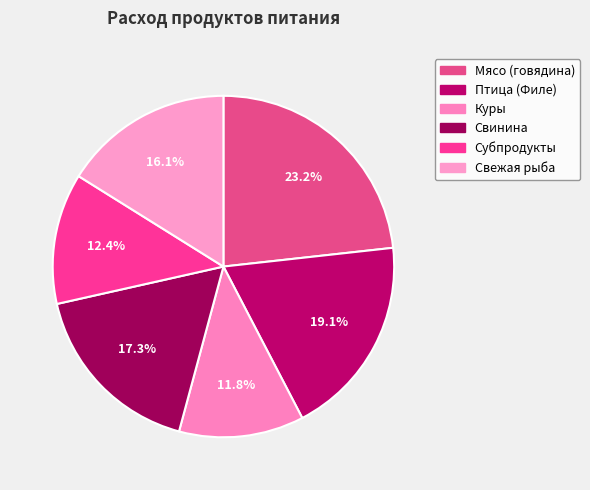

To the nearest percent, what portion does Куры represent?

12%